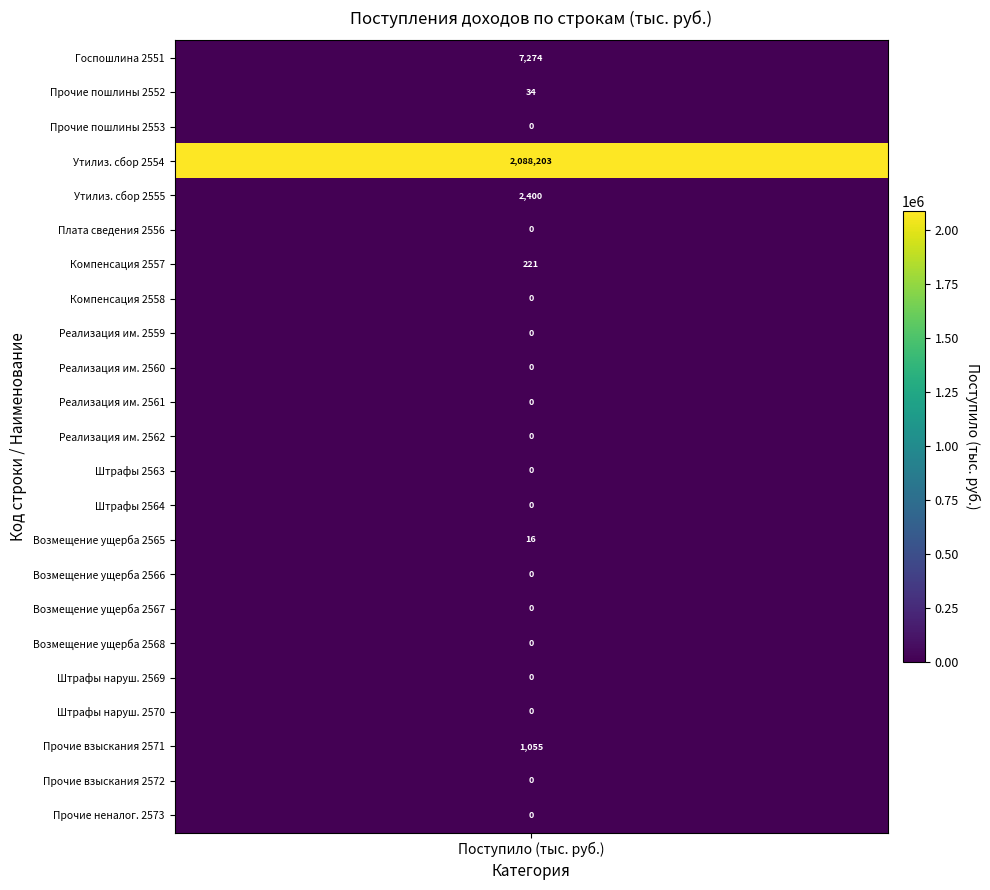

What is the sum of all values?

2099203